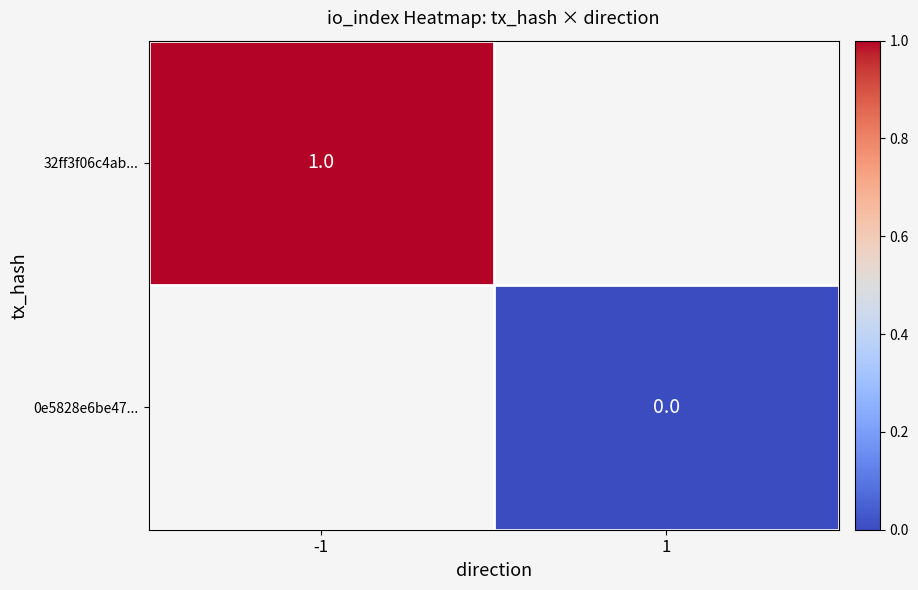

The value of 32ff3f06c4ab... at -1 is 1. True or false?

True